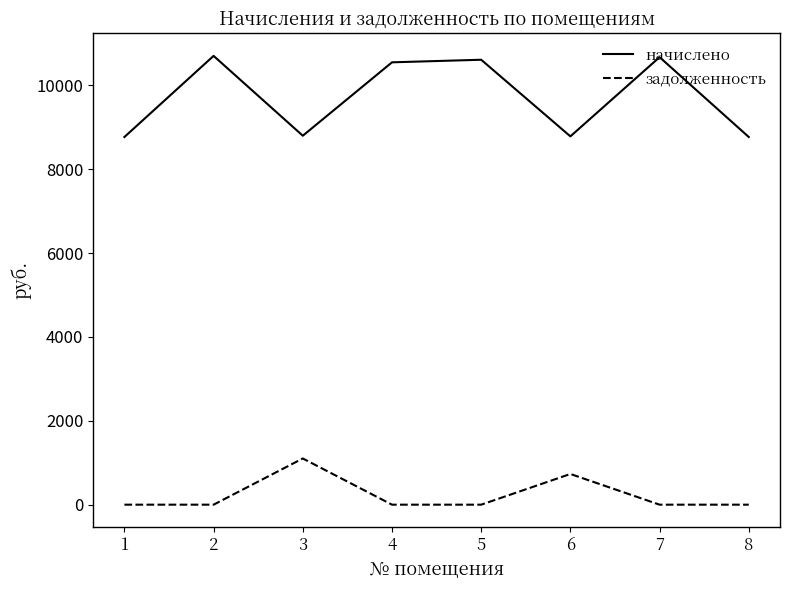

True or false: начислено and задолженность intersect in this chart.

False